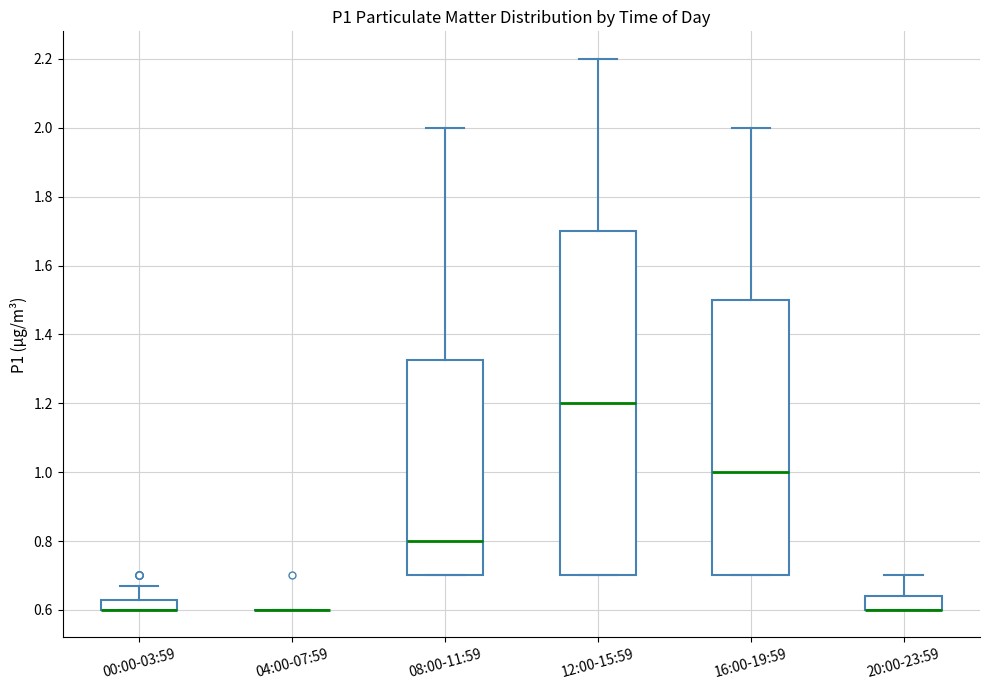

Where is the upper edge of the box for 12:00-15:59 on the y-axis? The values are not printed on the chart, so give them approximately, as read against the axis.

1.70